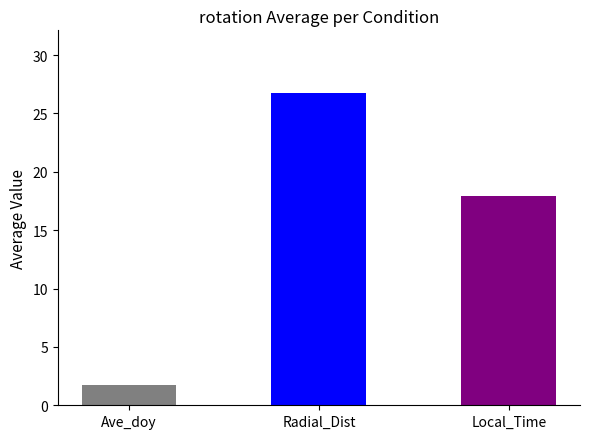

Reading left to right, extract all data points from this chart.

1.7	26.8	17.9